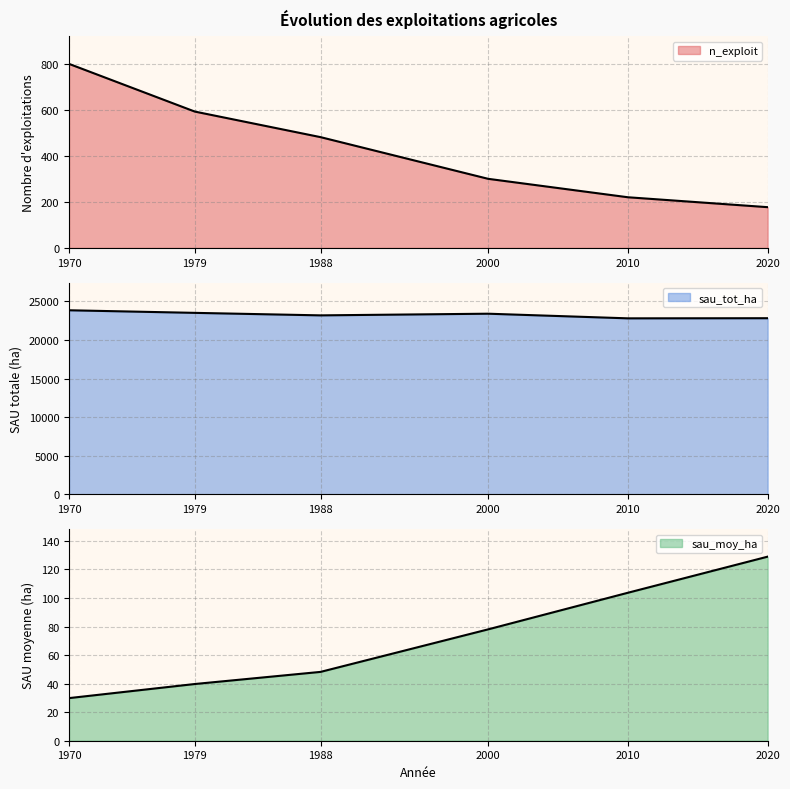

What is the difference between the sau_tot_ha values at 2020 and 2000?

584.0